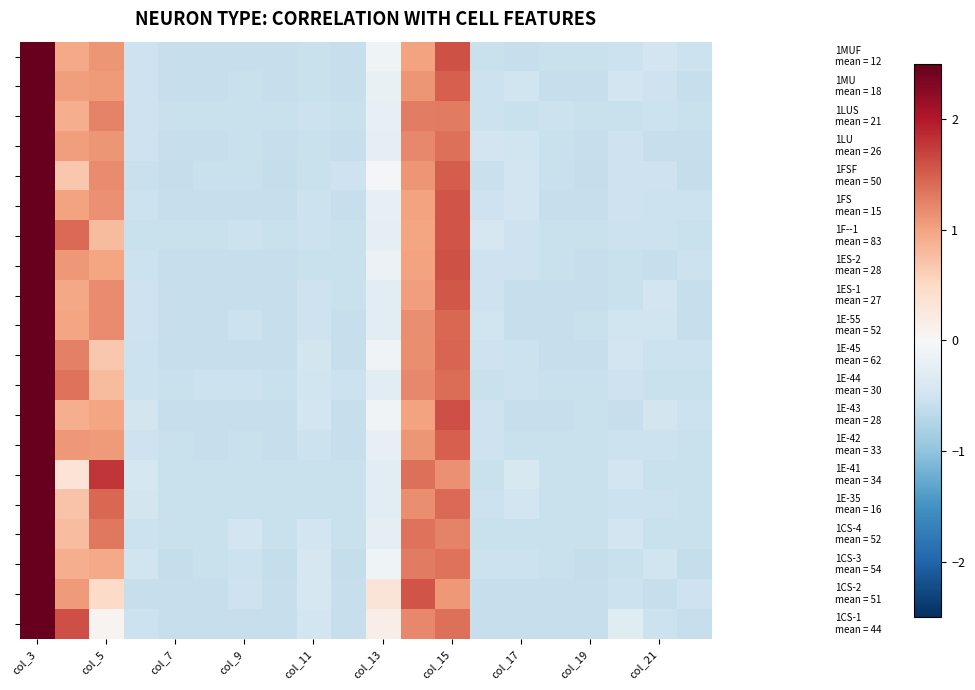

What is the smallest value displayed?

-0.6